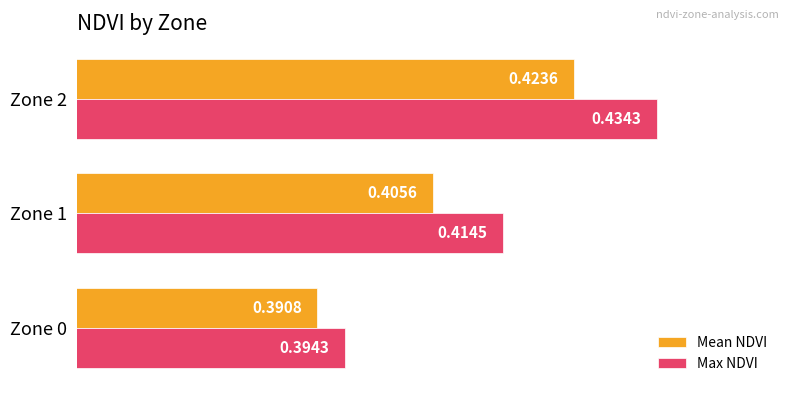

Which series changed the most between Zone 0 and Zone 2?

Max NDVI